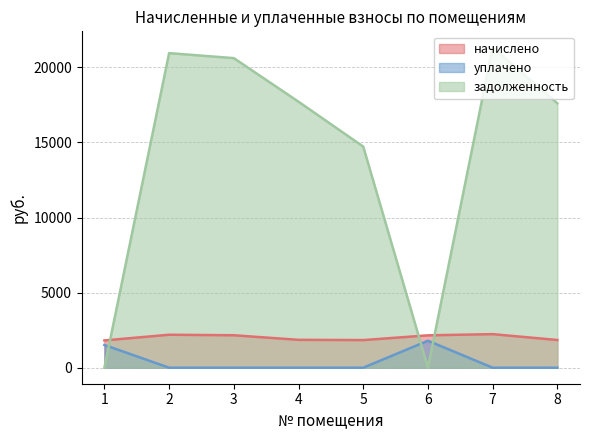

What are all the series names shown in the legend?

начислено, уплачено, задолженность